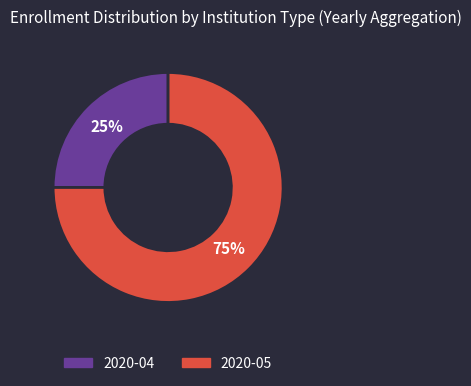

Which has a higher value, 2020-05 or 2020-04?

2020-05